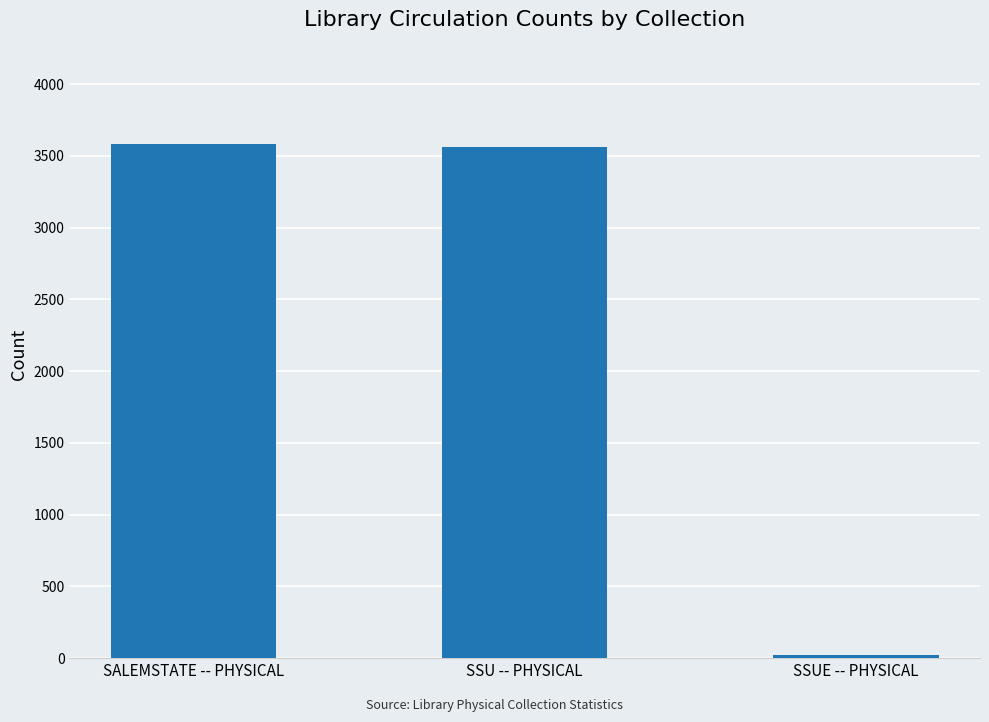

How many bars are there in total?

3